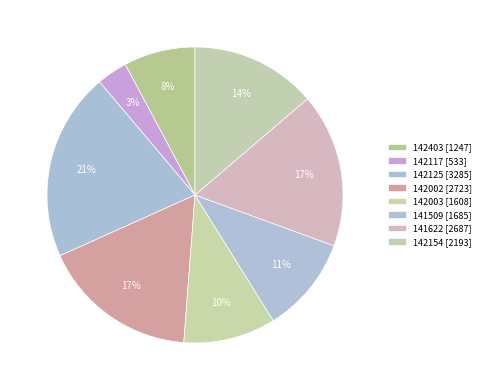

To the nearest percent, what portion does 142125 represent?

21%